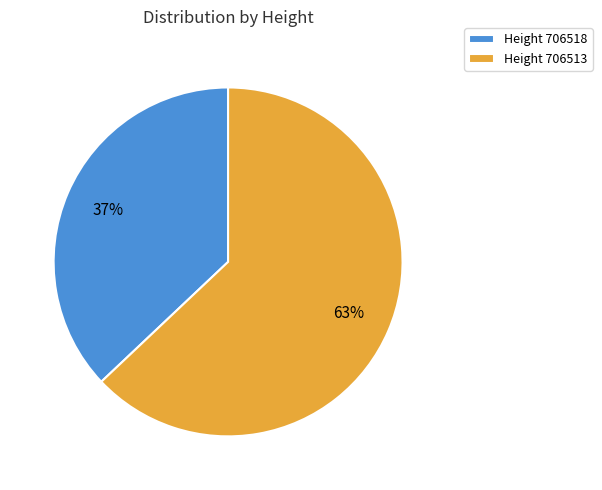

Is there any slice that represents more than half of the pie?

Yes